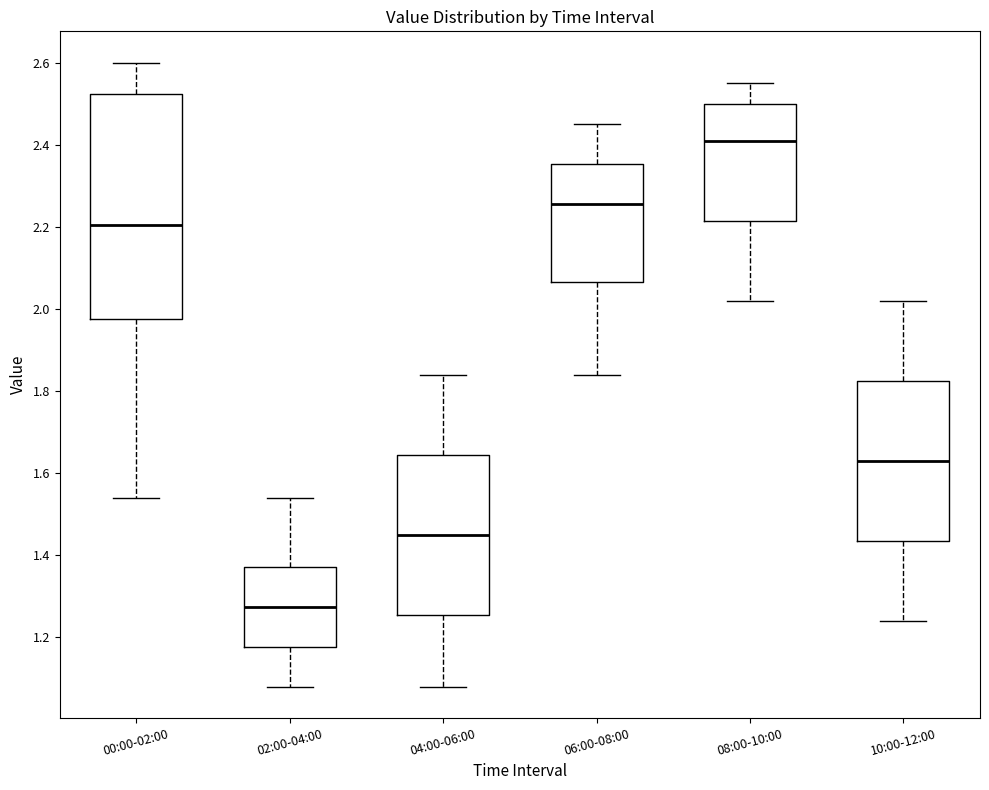

Comparing the boxes themselves (not the whiskers), which one is the tallest?

00:00-02:00